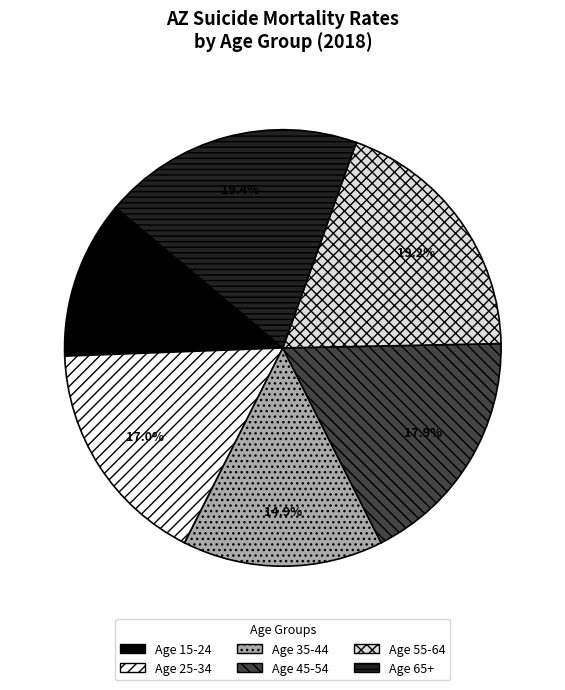

Is there a majority slice in this chart?

No